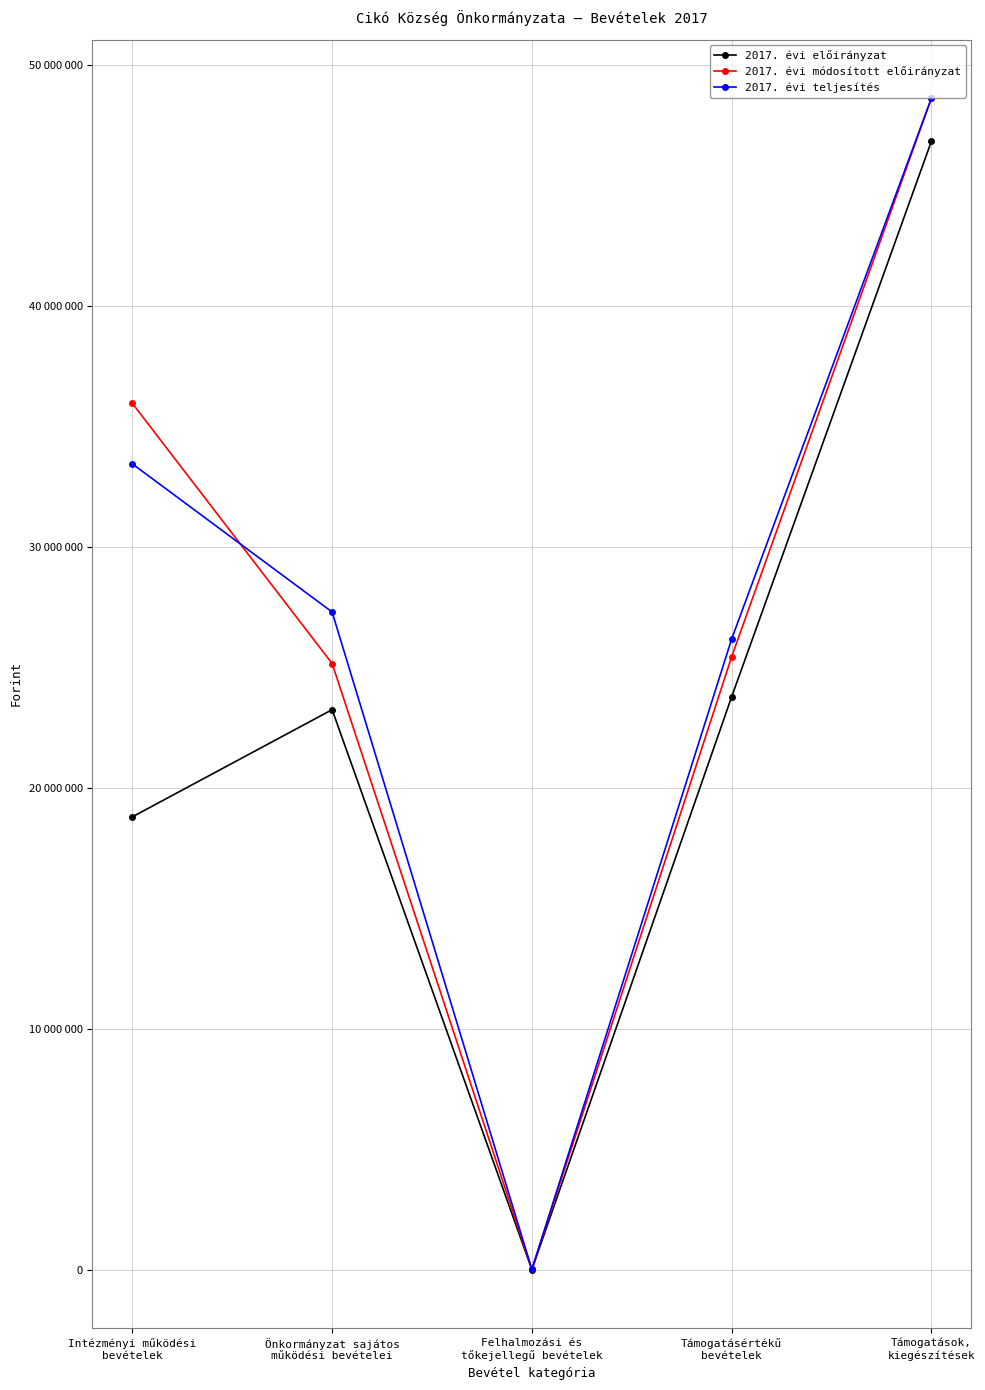

Rank the series at Önkormányzat sajátos
működési bevételei from highest to lowest value.

2017. évi teljesítés, 2017. évi módosított előirányzat, 2017. évi előirányzat